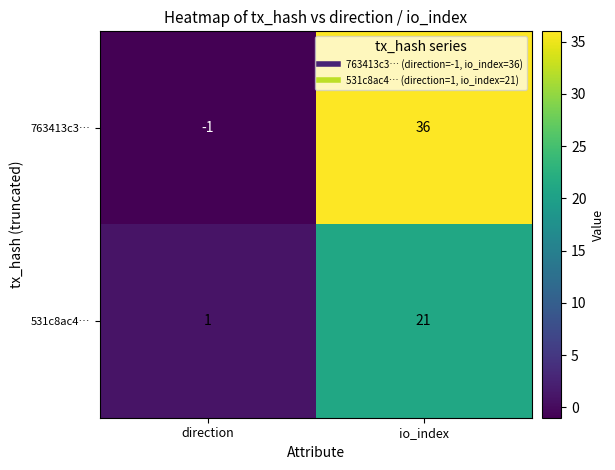

Rank the series at direction from highest to lowest value.

531c8ac4…, 763413c3…